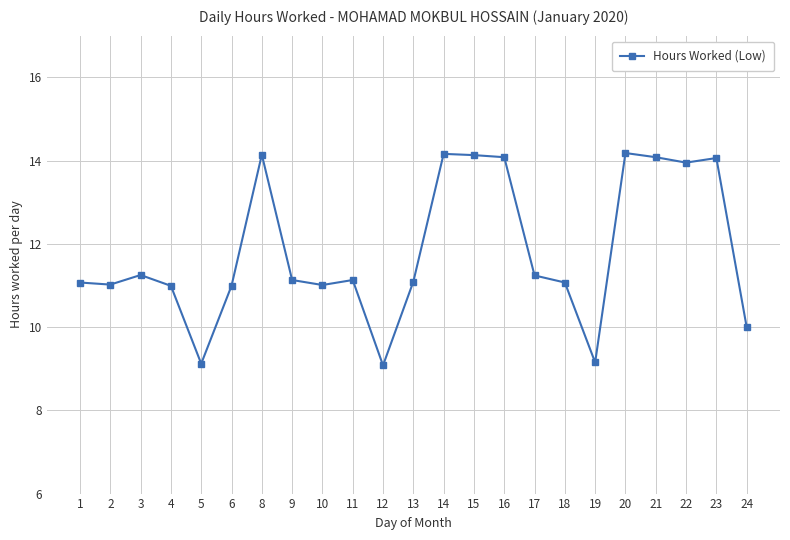

What is the ratio of the value at 17 to the value at 16?

0.8